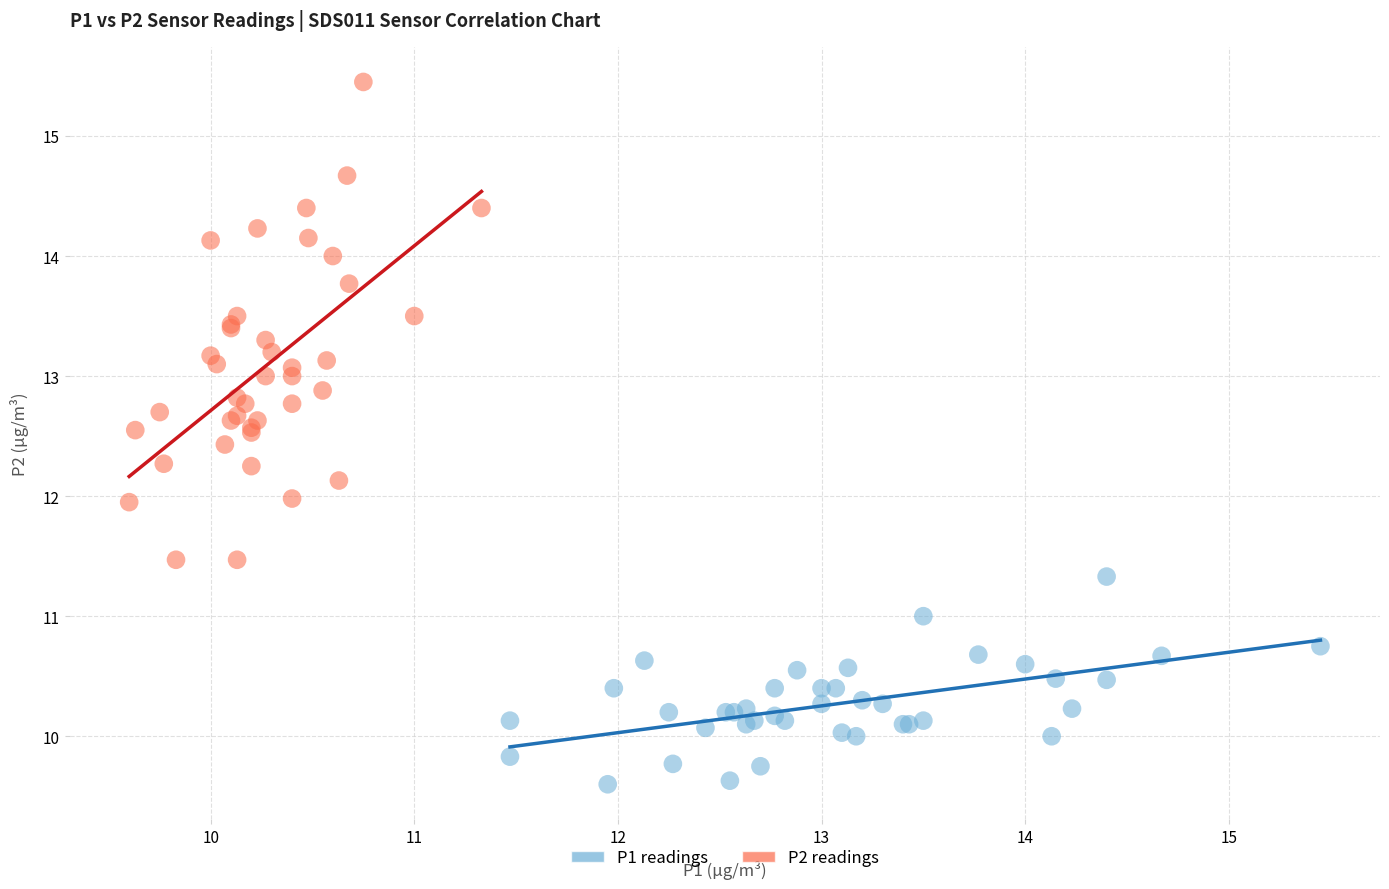

Which series reaches the minimum Y coordinate?

P1 readings